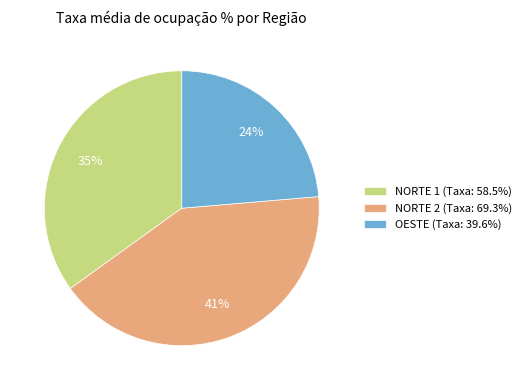

Approximately how many times larger is the value at NORTE 1 (Taxa: 58.5%) compared to OESTE (Taxa: 39.6%)?

1.5